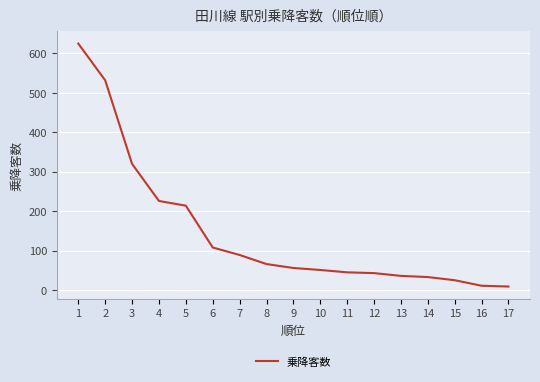

True or false: the data shows 305 at 5.

False